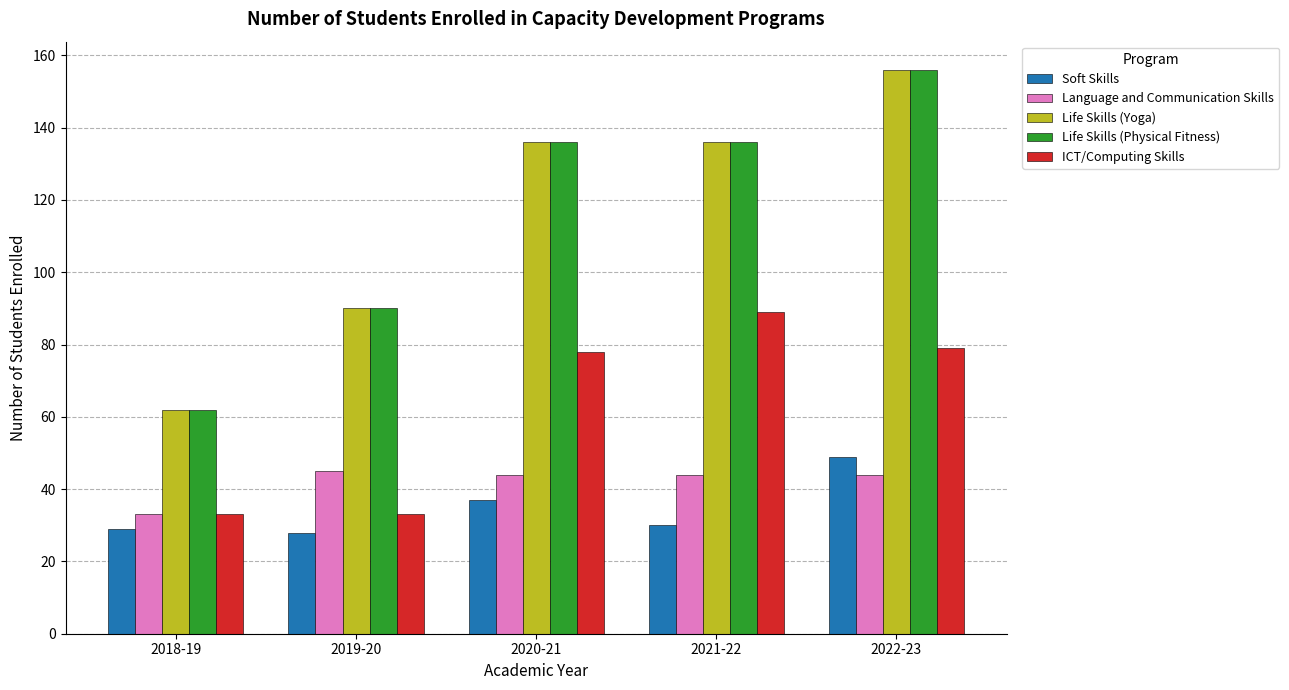

How many values in the Soft Skills series are below 30?

2